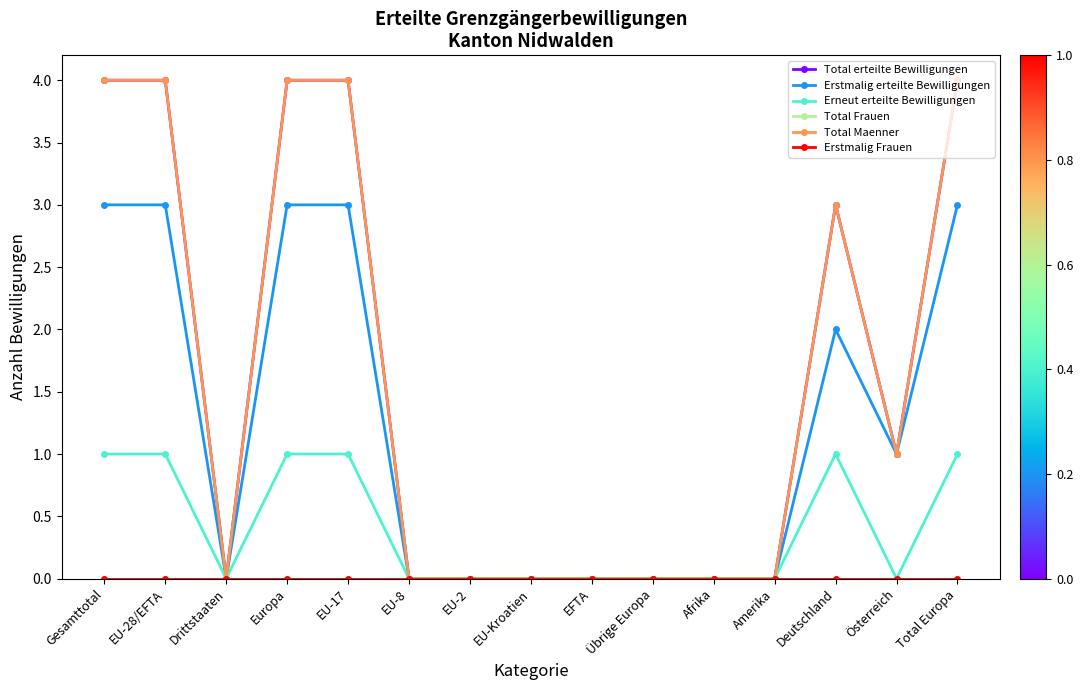

Is this an area chart (filled region under the line)?

No